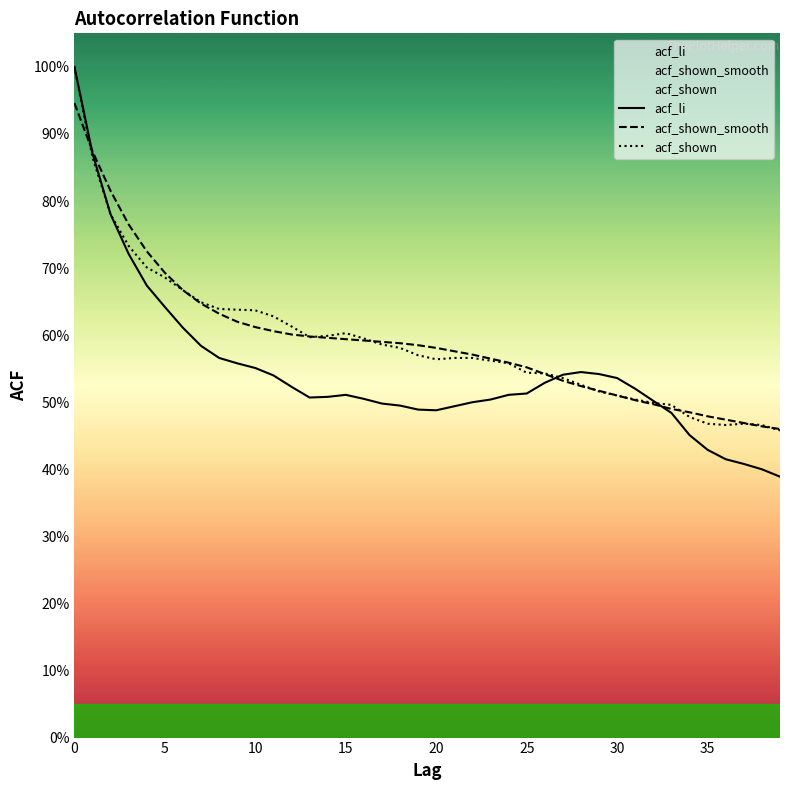

Where is the first local maximum for acf_shown?

15